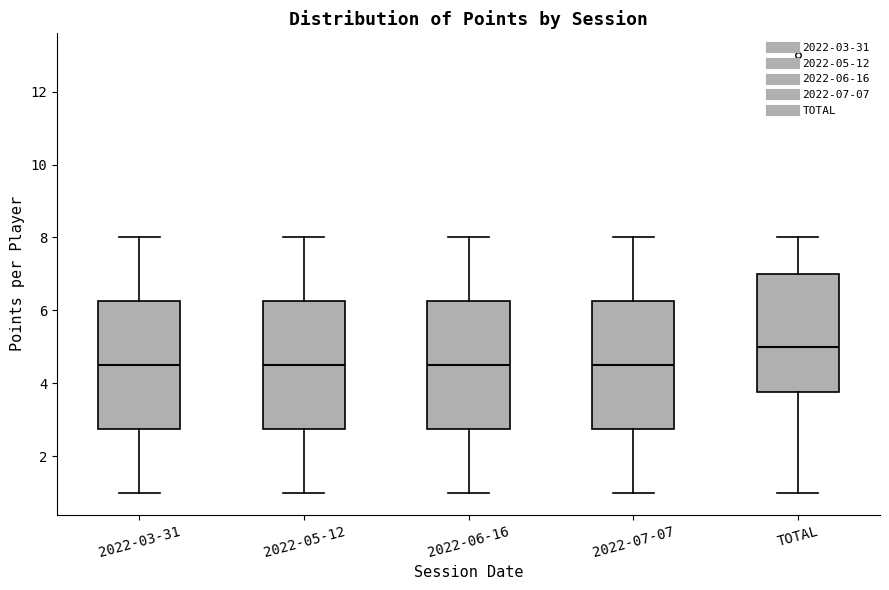

Where does the upper whisker of the box for 2022-05-12 end on the y-axis? The values are not printed on the chart, so give them approximately, as read against the axis.

8.0